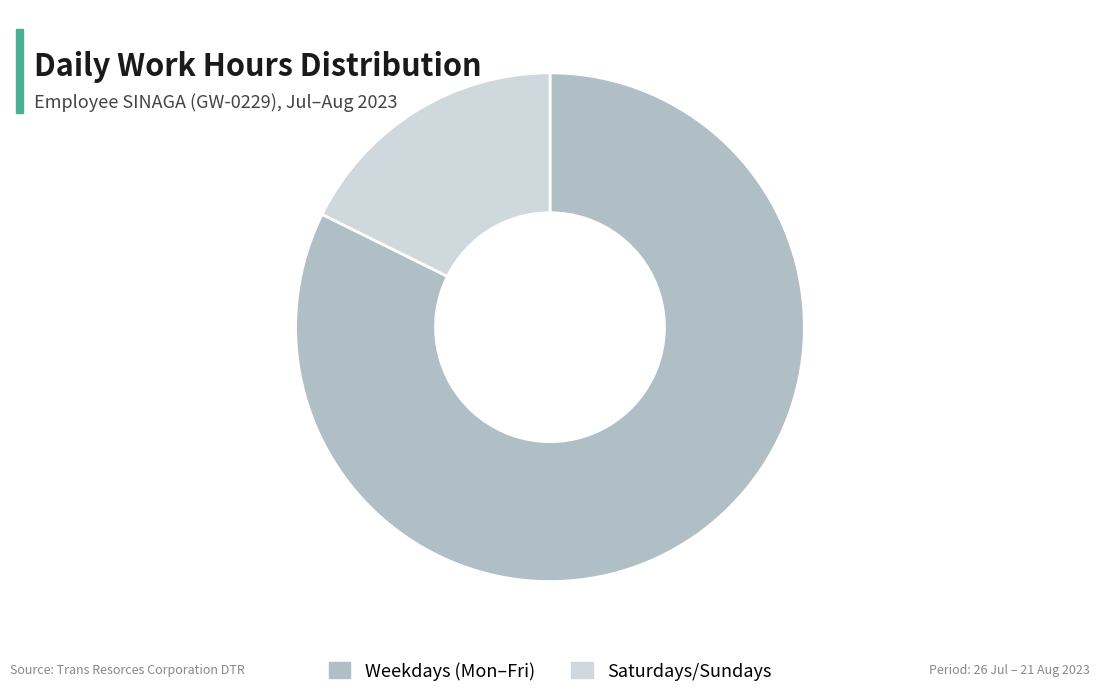

Is it true that Weekdays (Mon–Fri) is 82% of the pie?

True